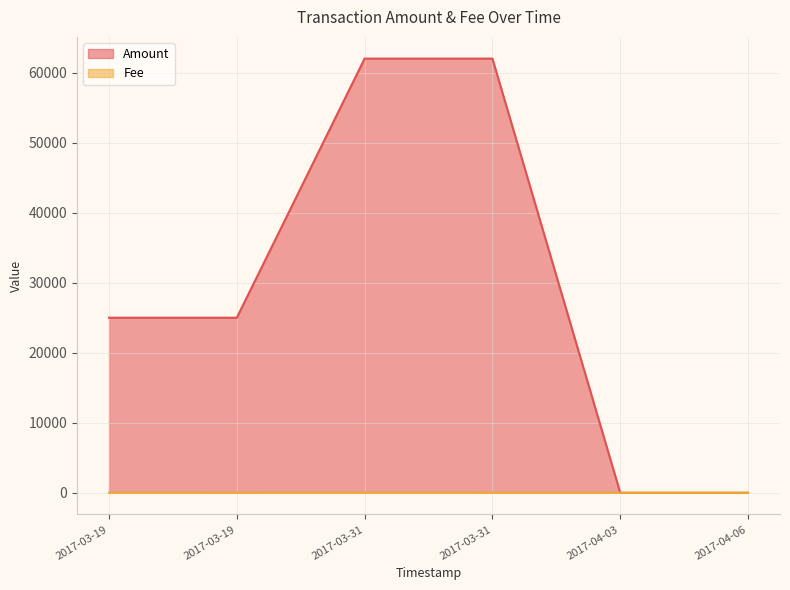

True or false: Amount has more than 1 interior local peaks.

False